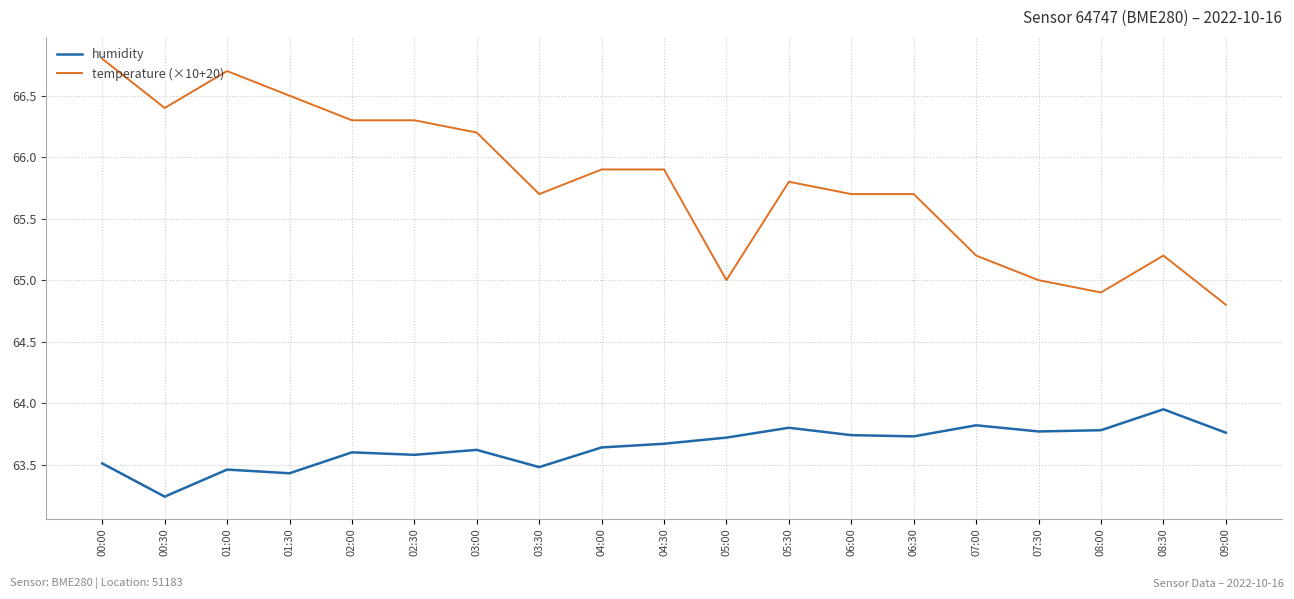

True or false: humidity and temperature (×10+20) cross at least once.

False